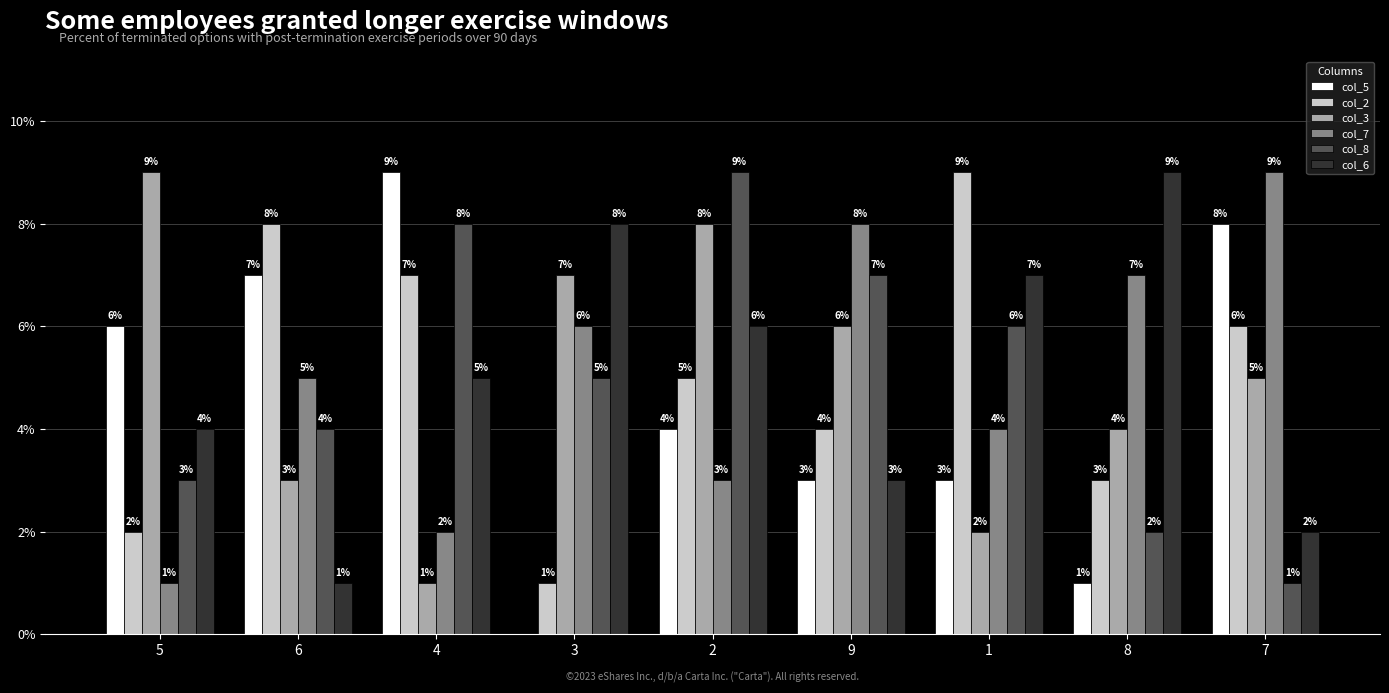

What is the total value across all series at 4?

32